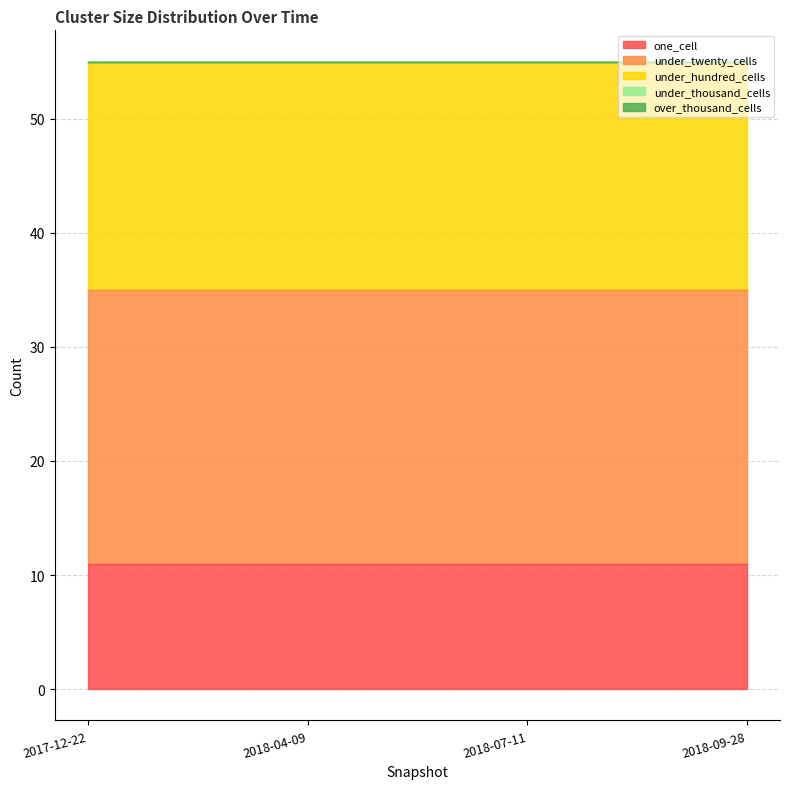

True or false: under_thousand_cells and under_twenty_cells intersect in this chart.

False